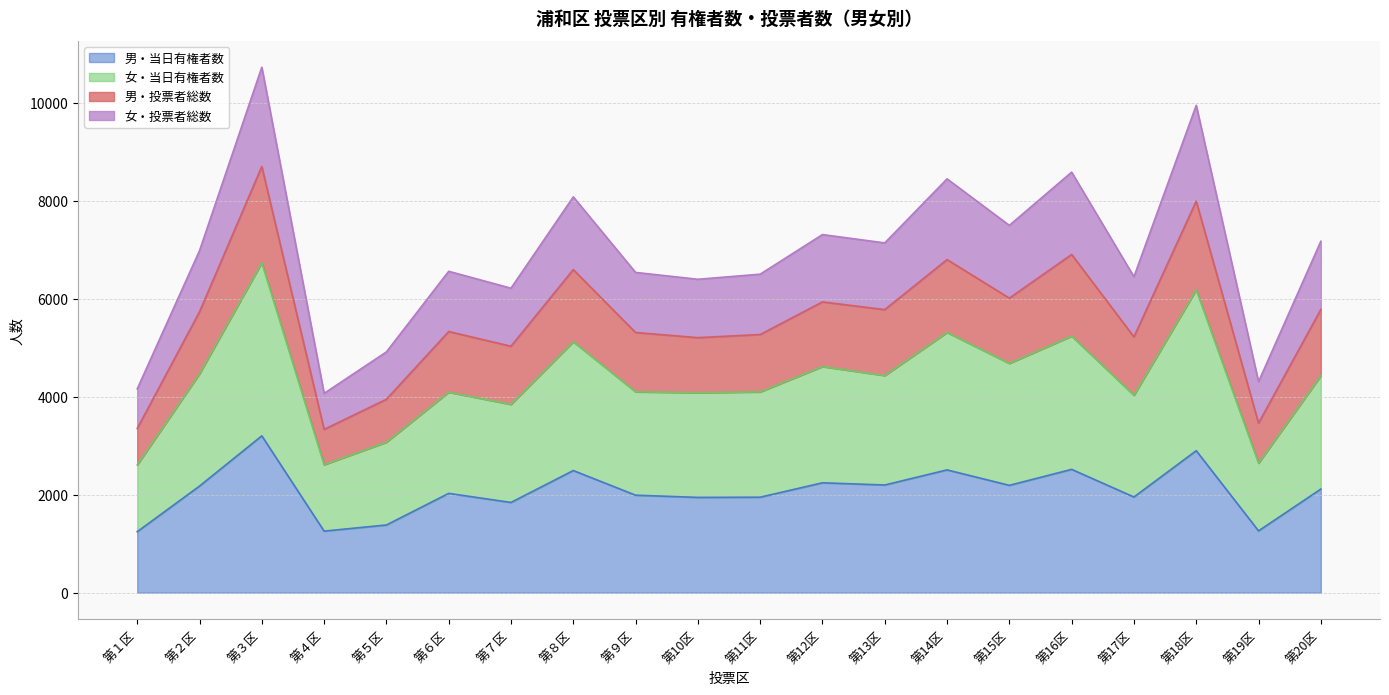

What is the label of the 18th point from the right?

第３区